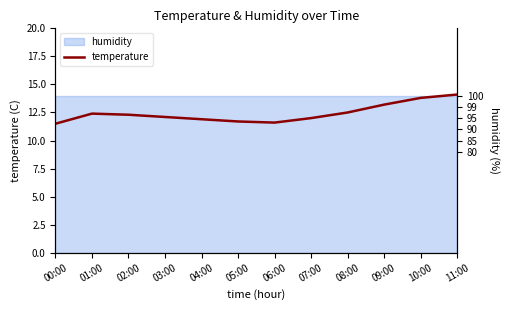

Which has a higher value, 01:00 or 02:00?

01:00